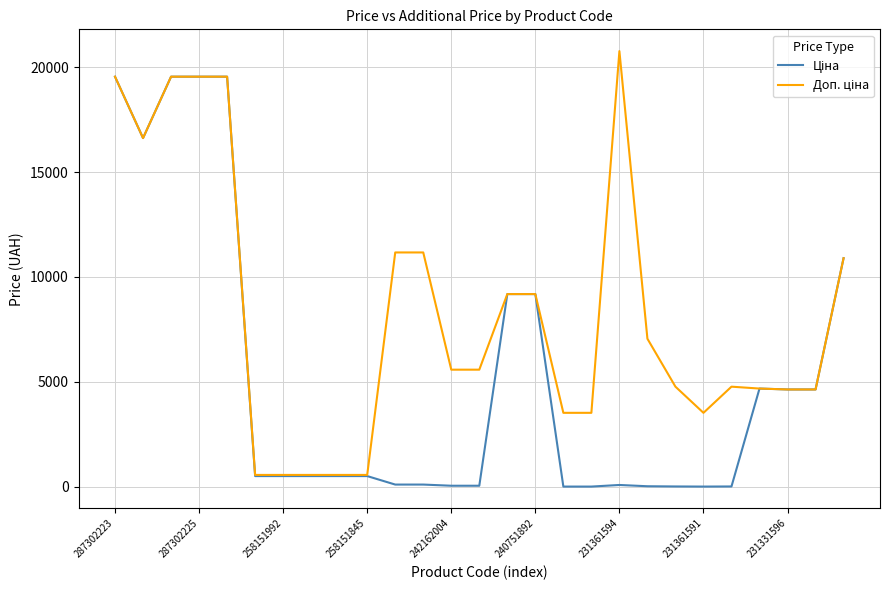

What is the maximum value shown in the chart?

20760.8